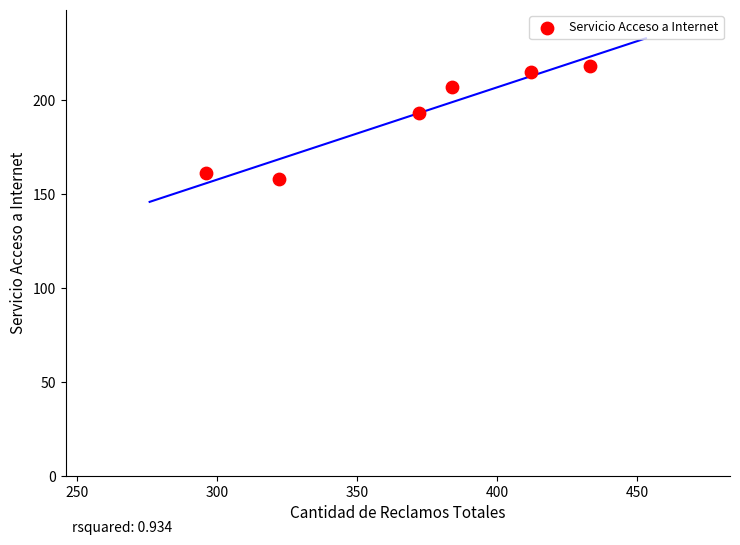

What Y value in the scatter plot is closest to 188?

193